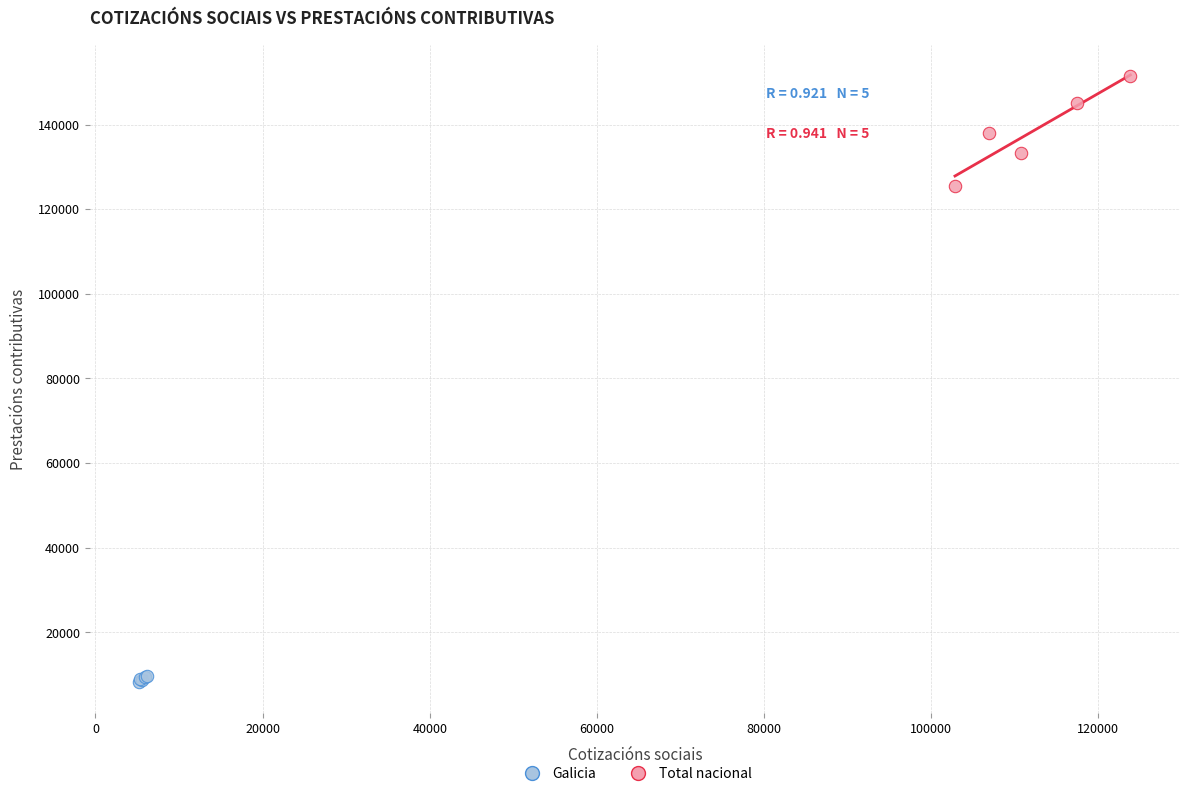

Which series contains the highest Y value?

Total nacional